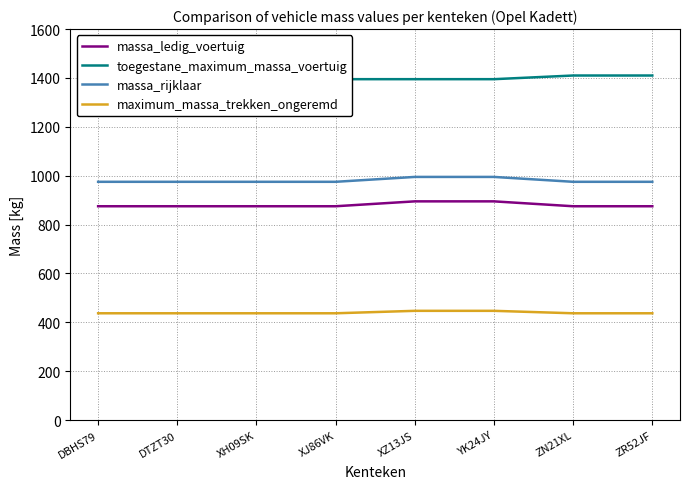

Count the number of categories in the chart.

8